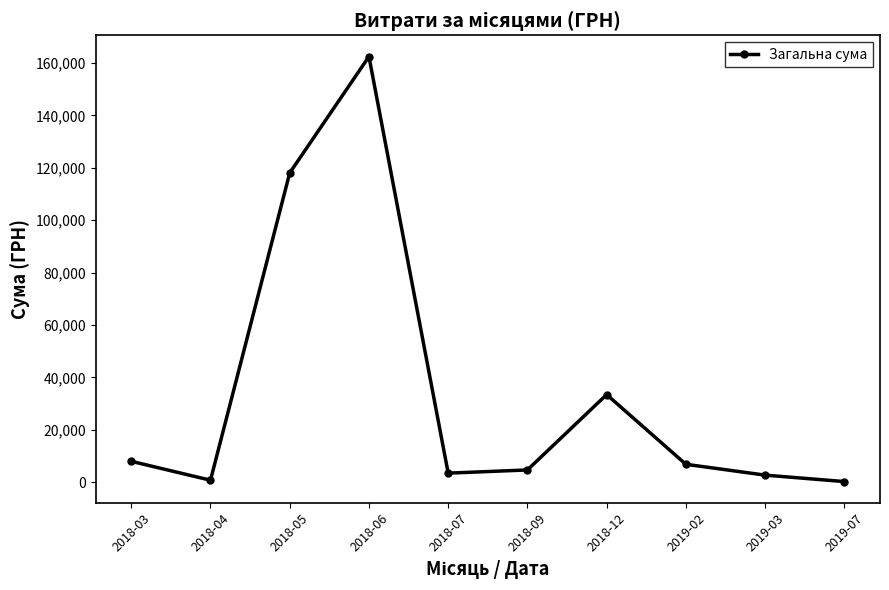

Where does the data first go above 6823?

2018-03